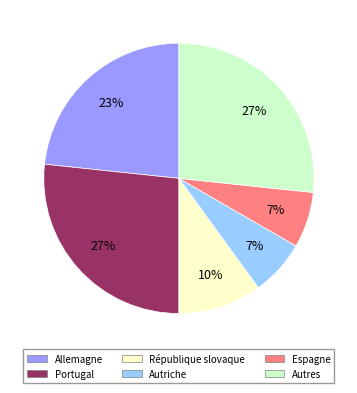

To the nearest percent, what is the difference between the largest and smallest slice percentages?

20%